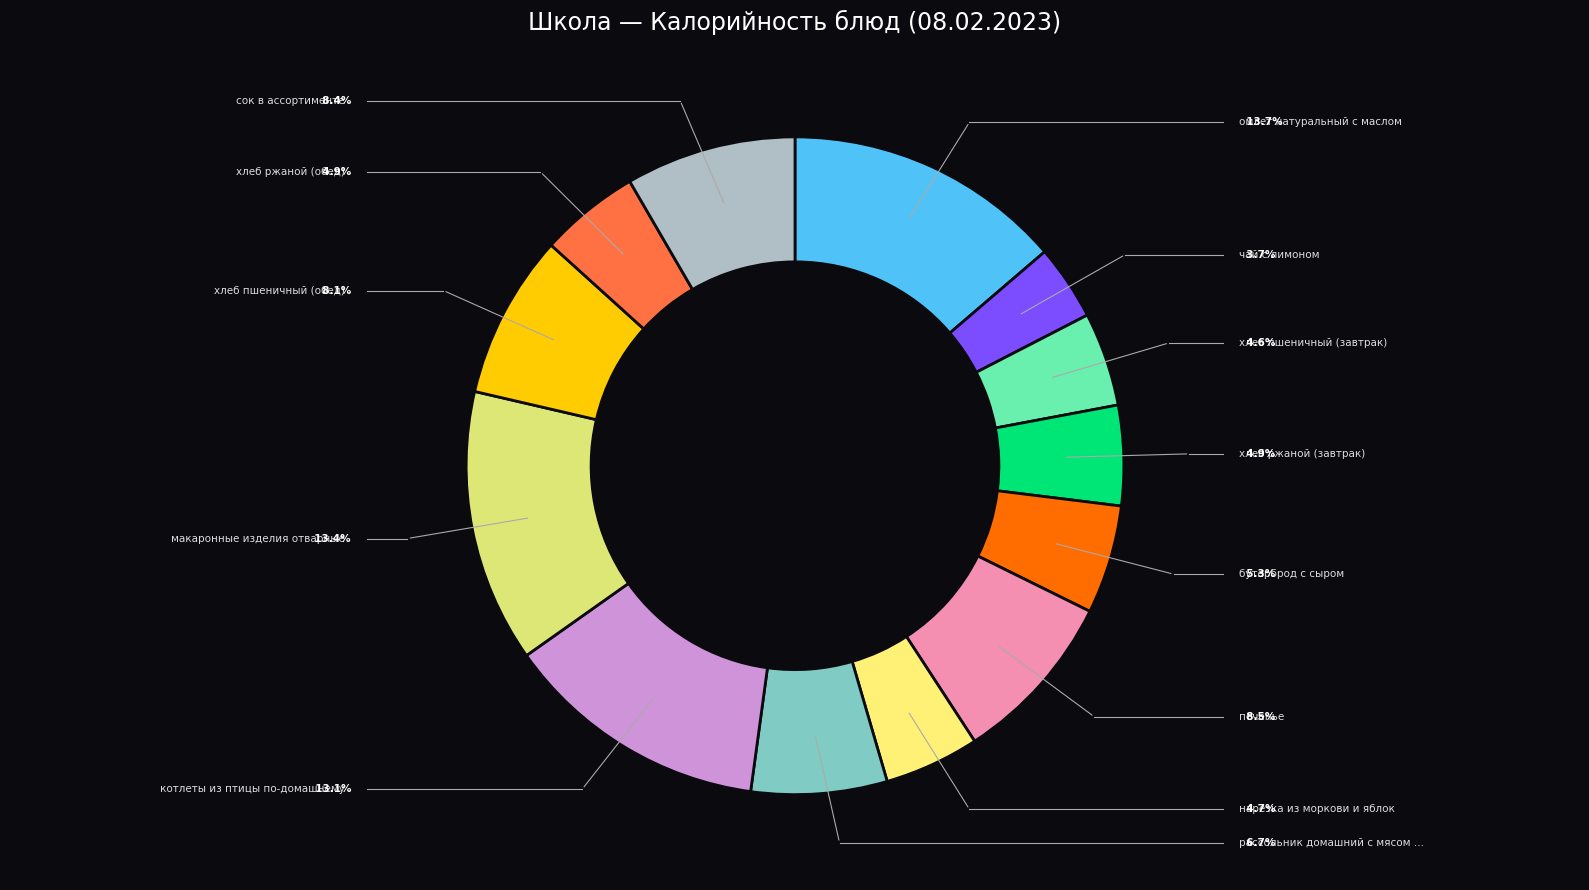

How many segments does this pie chart have?

13